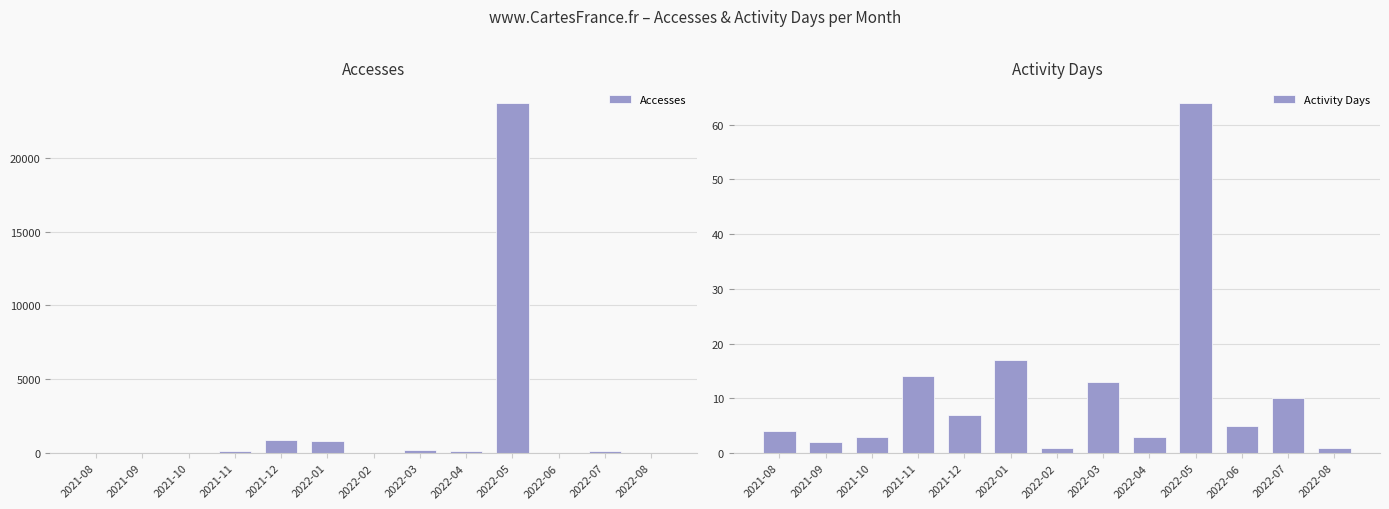

The Activity Days series shows 10 at 2022-07. True or false?

True